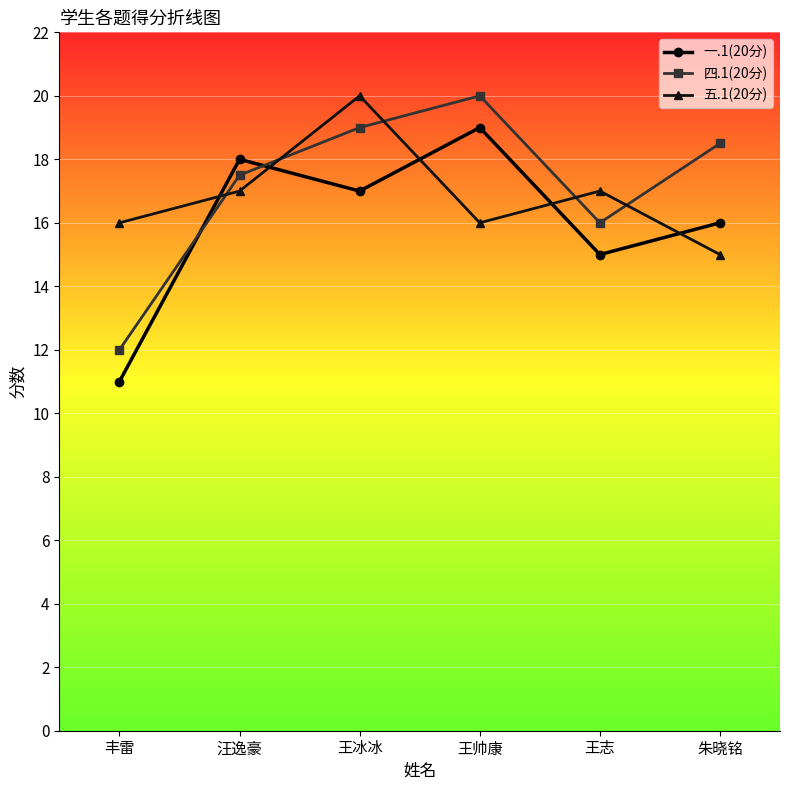

How many interior local valleys does the 四.1(20分) series have?

1